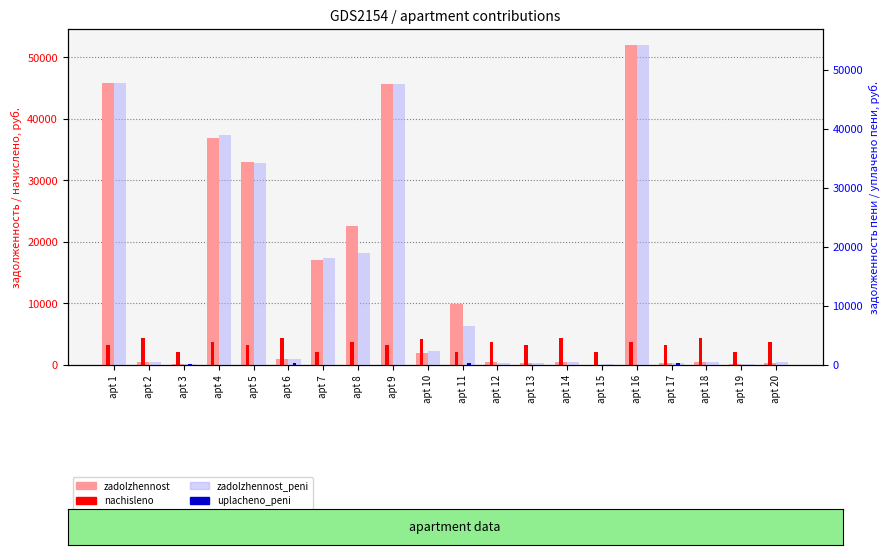

Is it true that zadolzhennost_peni equals 3690.9 at apt 10?

False